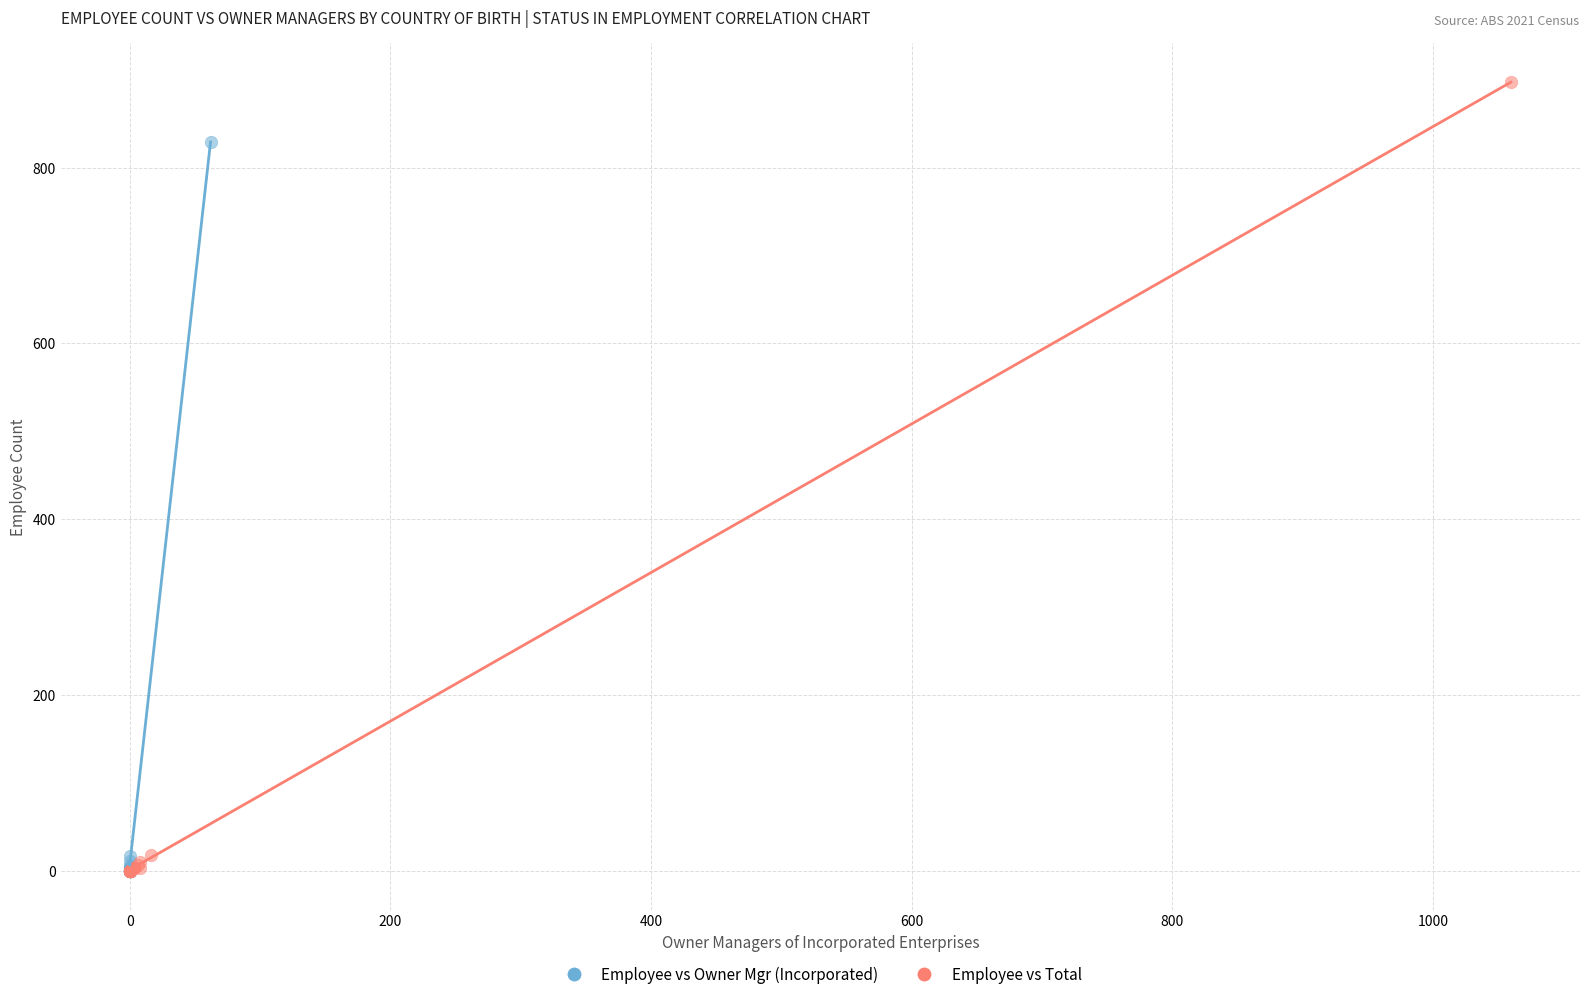

Which series reaches the maximum Y coordinate?

Employee vs Total